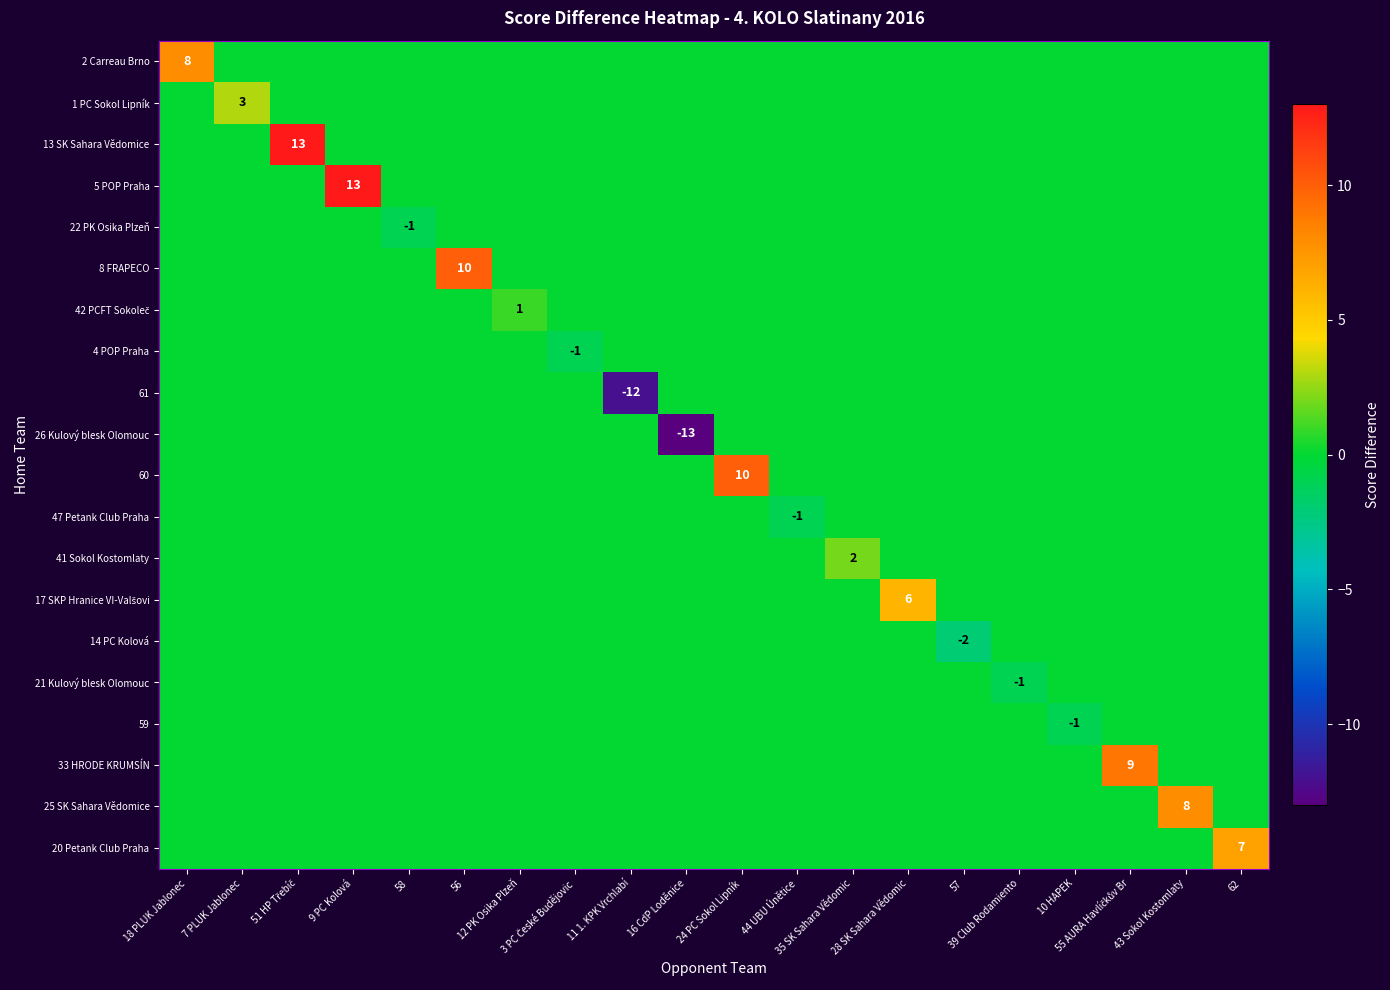

True or false: 41 Sokol Kostomlaty has a value of 0 at 56.

True